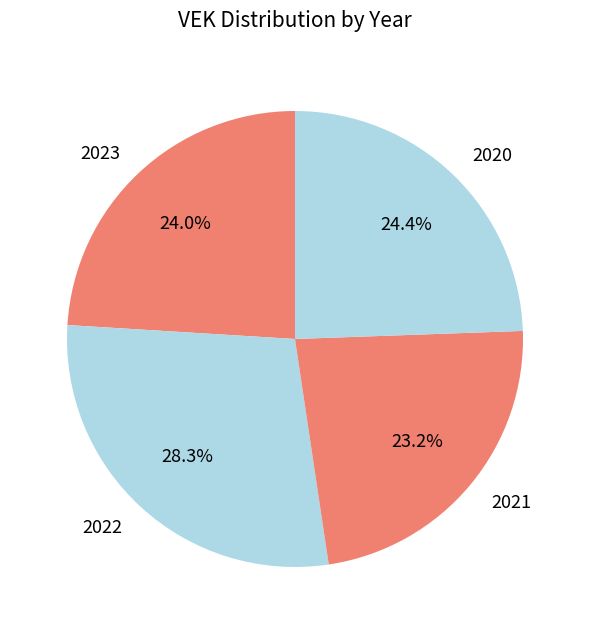

Count the number of slices in the pie.

4